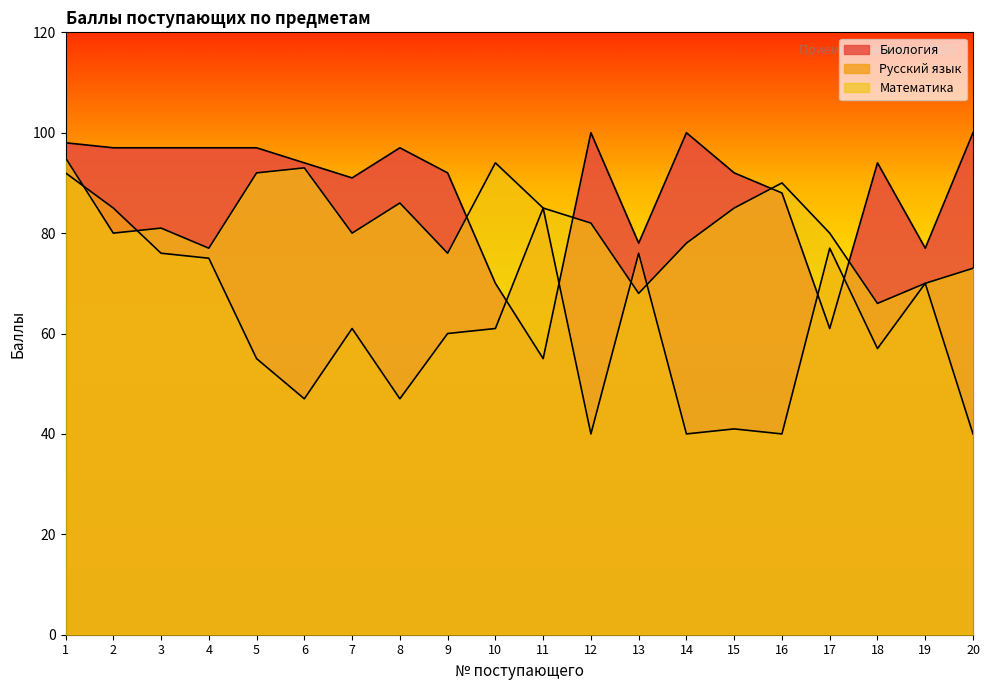

Where is the first local maximum for Математика?

3